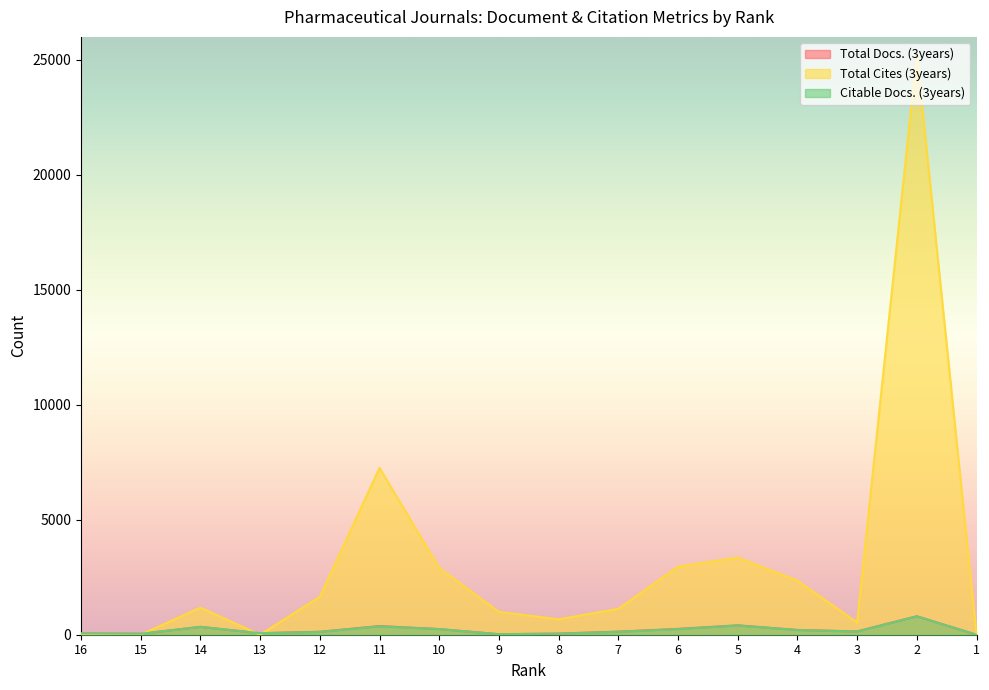

At which label does Total Cites (3years) reach its peak?

2